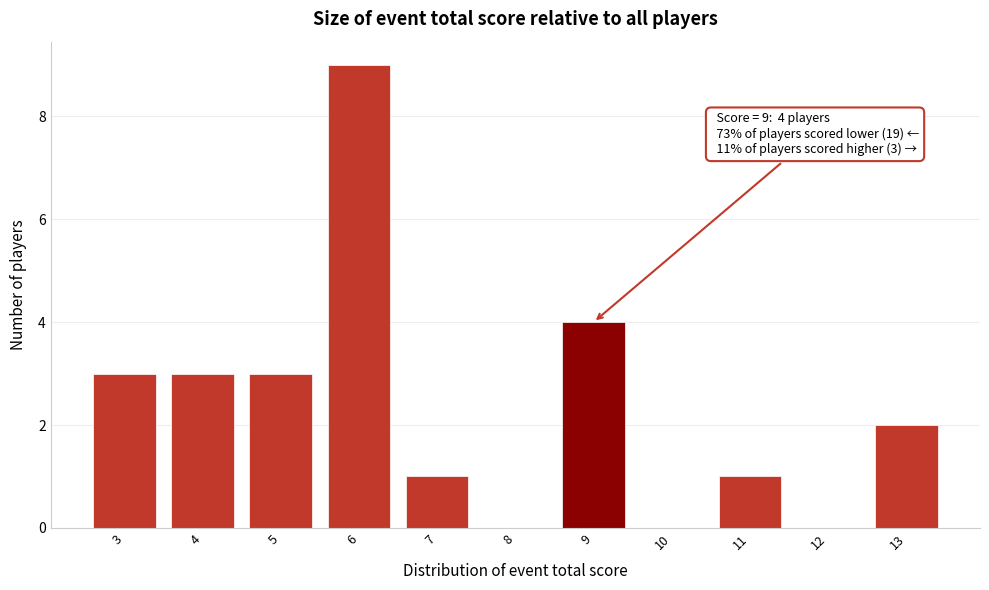

Which range on the x-axis has the tallest bar?

5.5 to 6.5